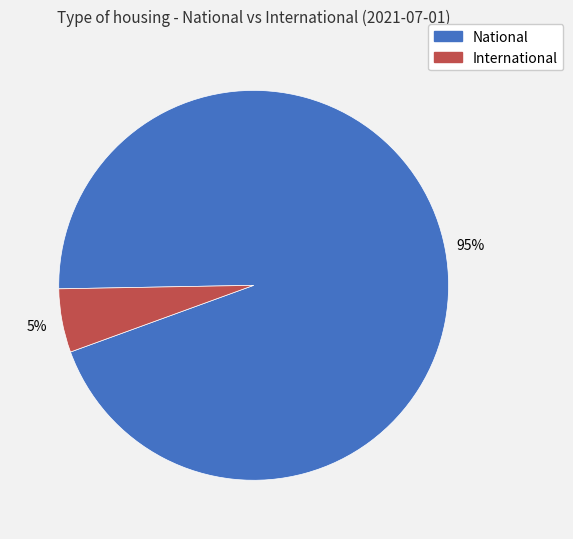

The International slice represents 11% of the pie. True or false?

False